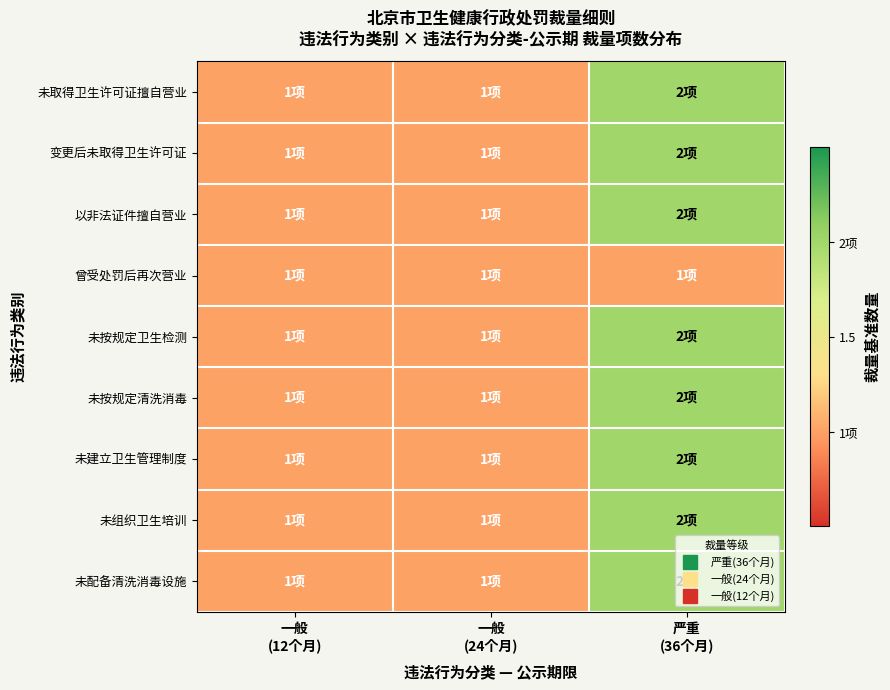

Reading right to left, transcribe all the data shown in this chart.

未取得卫生许可证擅自营业: 严重
(36个月)=2	一般
(24个月)=1	一般
(12个月)=1
变更后未取得卫生许可证: 严重
(36个月)=2	一般
(24个月)=1	一般
(12个月)=1
以非法证件擅自营业: 严重
(36个月)=2	一般
(24个月)=1	一般
(12个月)=1
曾受处罚后再次营业: 严重
(36个月)=1	一般
(24个月)=1	一般
(12个月)=1
未按规定卫生检测: 严重
(36个月)=2	一般
(24个月)=1	一般
(12个月)=1
未按规定清洗消毒: 严重
(36个月)=2	一般
(24个月)=1	一般
(12个月)=1
未建立卫生管理制度: 严重
(36个月)=2	一般
(24个月)=1	一般
(12个月)=1
未组织卫生培训: 严重
(36个月)=2	一般
(24个月)=1	一般
(12个月)=1
未配备清洗消毒设施: 严重
(36个月)=2	一般
(24个月)=1	一般
(12个月)=1